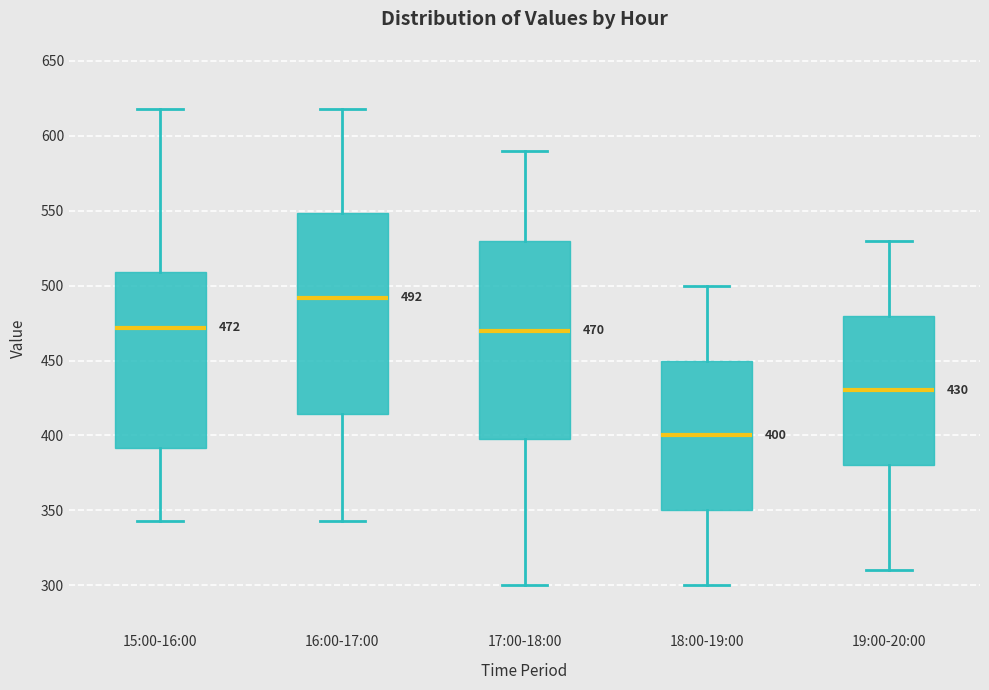

Which box has the highest median line?

16:00-17:00